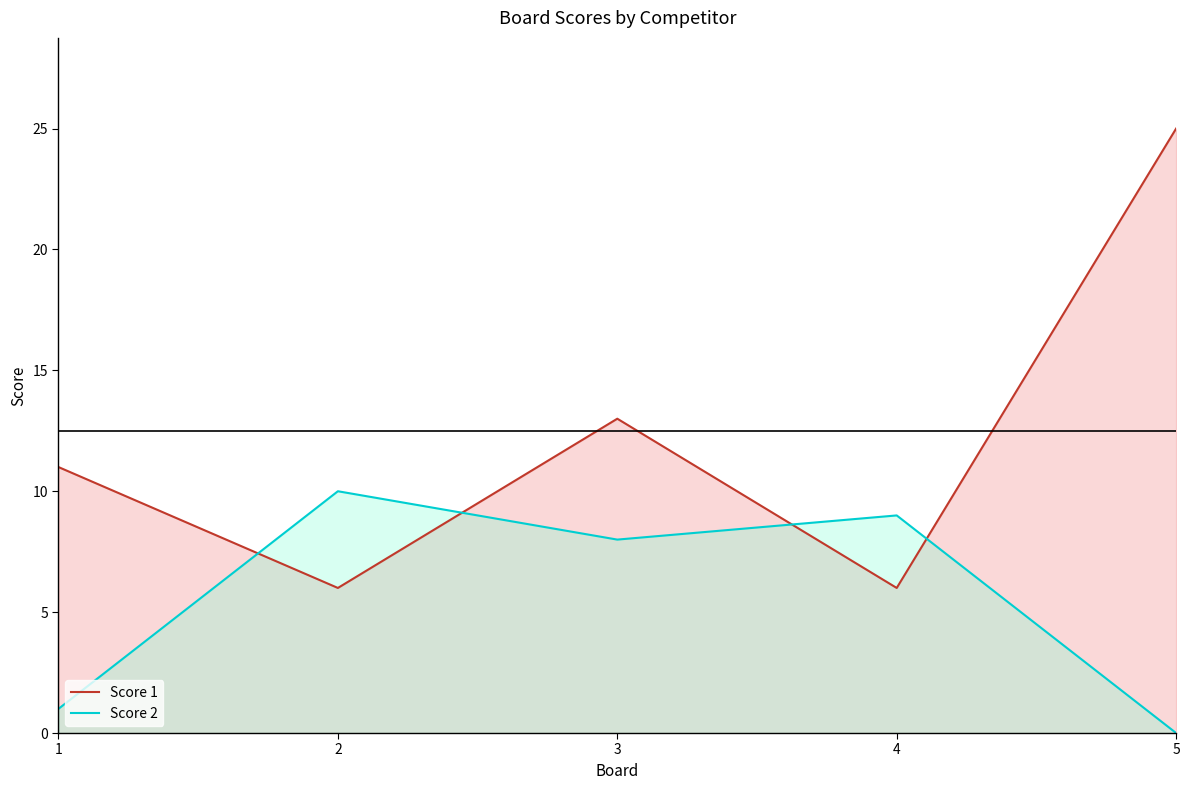

Which has a higher value, 5 or 3?

5